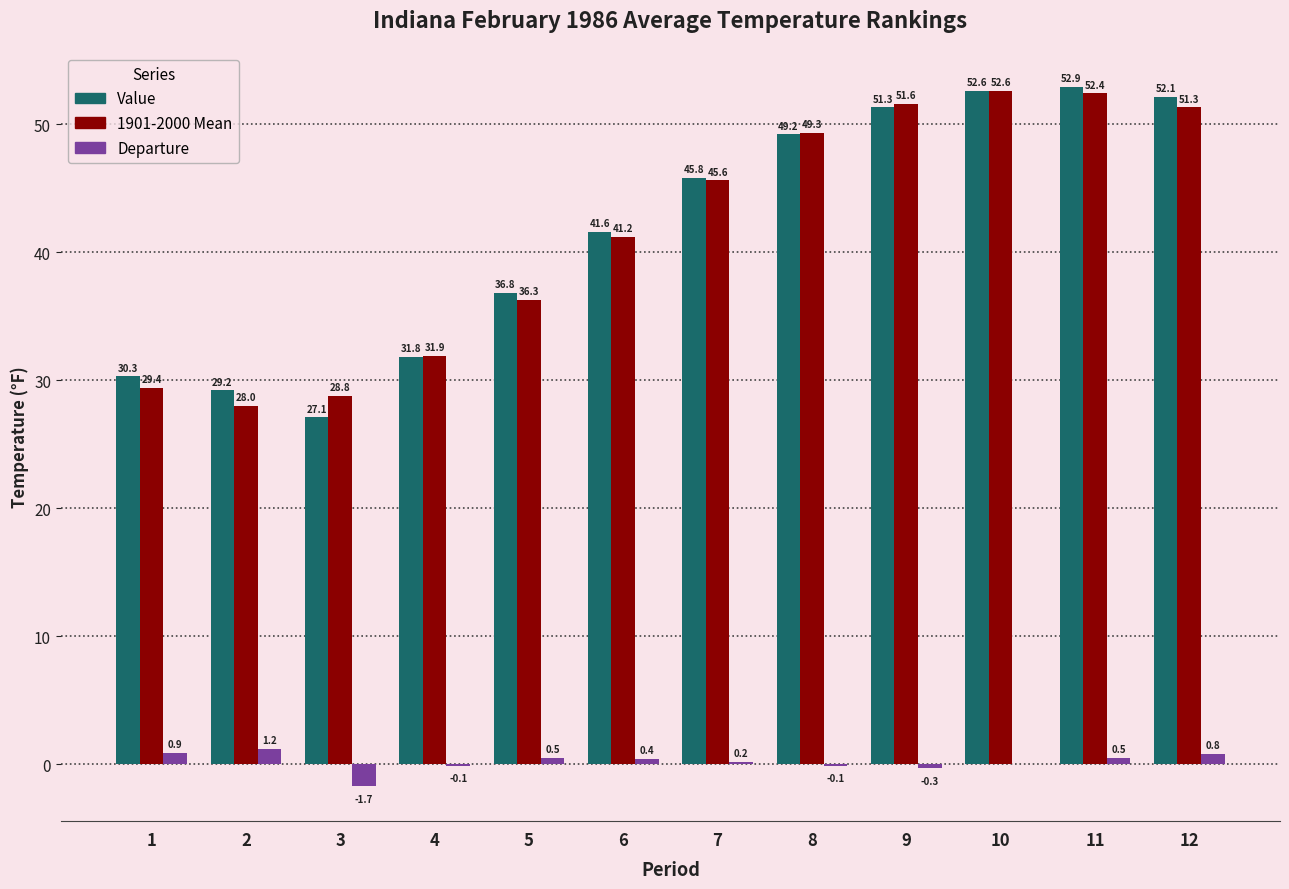

Reading right to left, extract all data points from this chart.

Value: 52.1	52.9	52.6	51.3	49.2	45.8	41.6	36.8	31.8	27.1	29.2	30.3
1901-2000 Mean: 51.3	52.4	52.6	51.6	49.3	45.6	41.2	36.3	31.9	28.8	28.0	29.4
Departure: 0.8	0.5	0.0	-0.3	-0.1	0.2	0.4	0.5	-0.1	-1.7	1.2	0.9